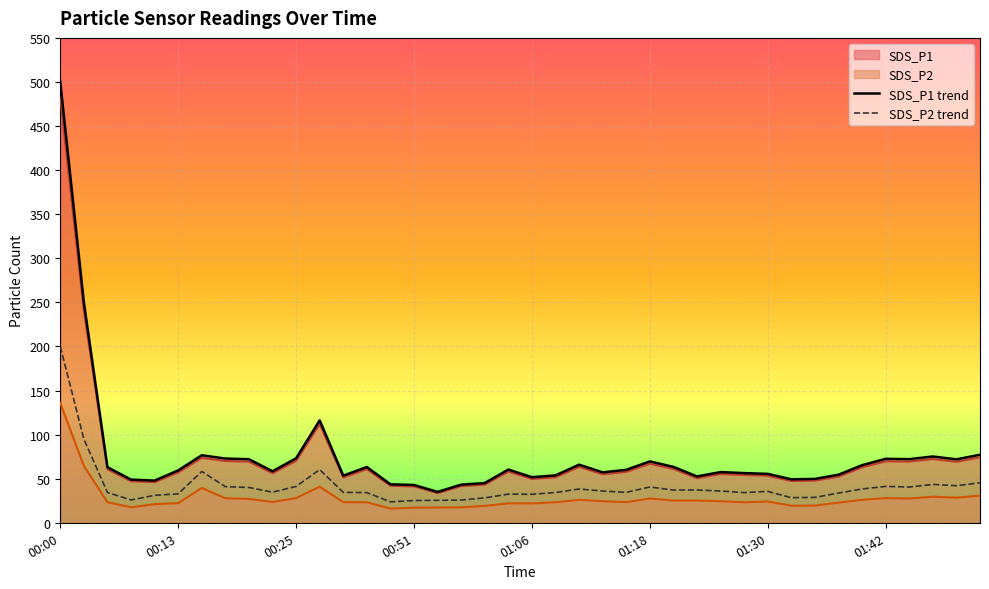

At how many categories does at least one series exceed 395?

1